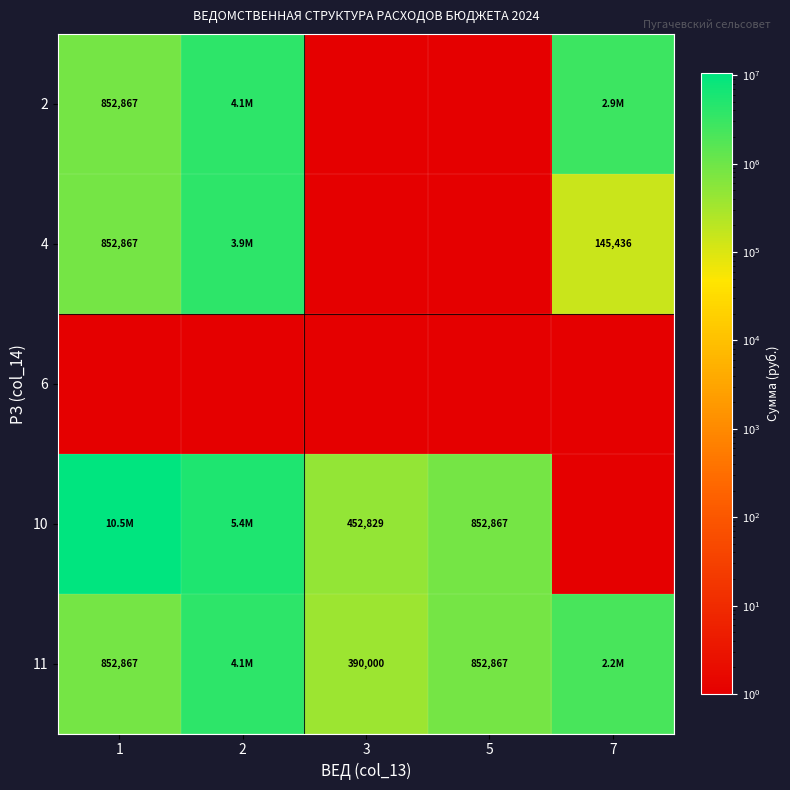

True or false: 2 has a value of 1475461 at 1.

False